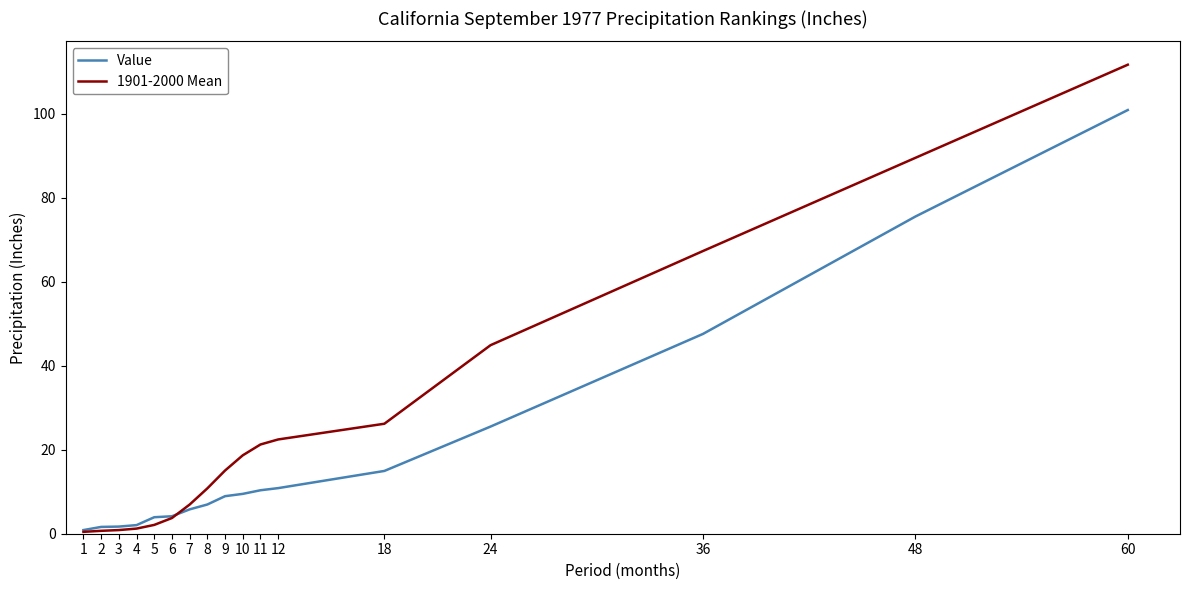

What is the difference between the maximum and minimum values in the Value series?

100.0